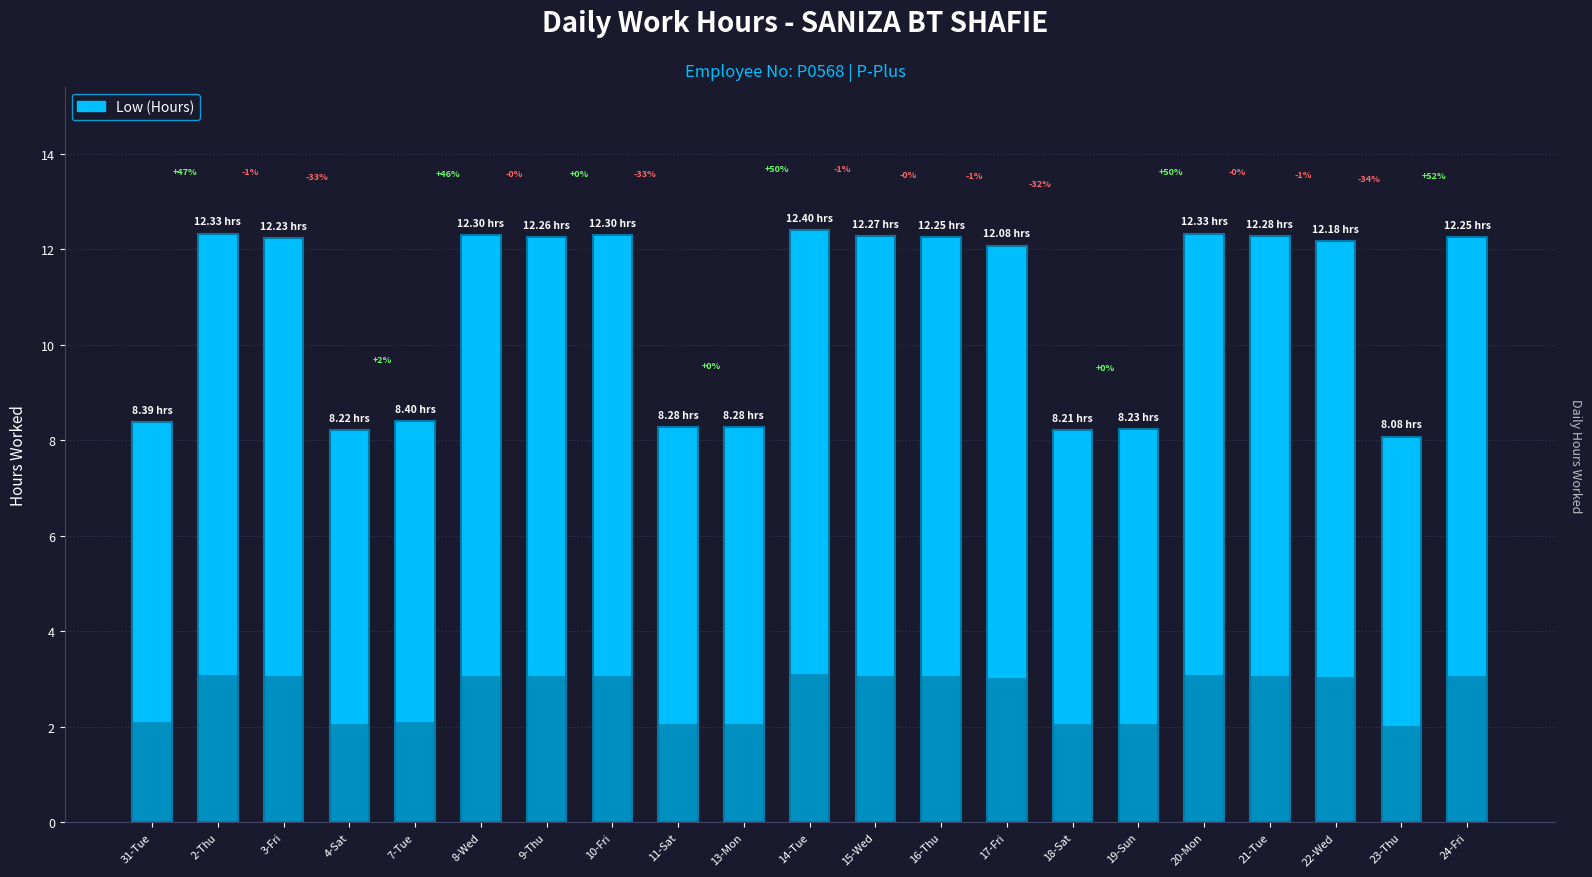

How many bars are there in total?

21